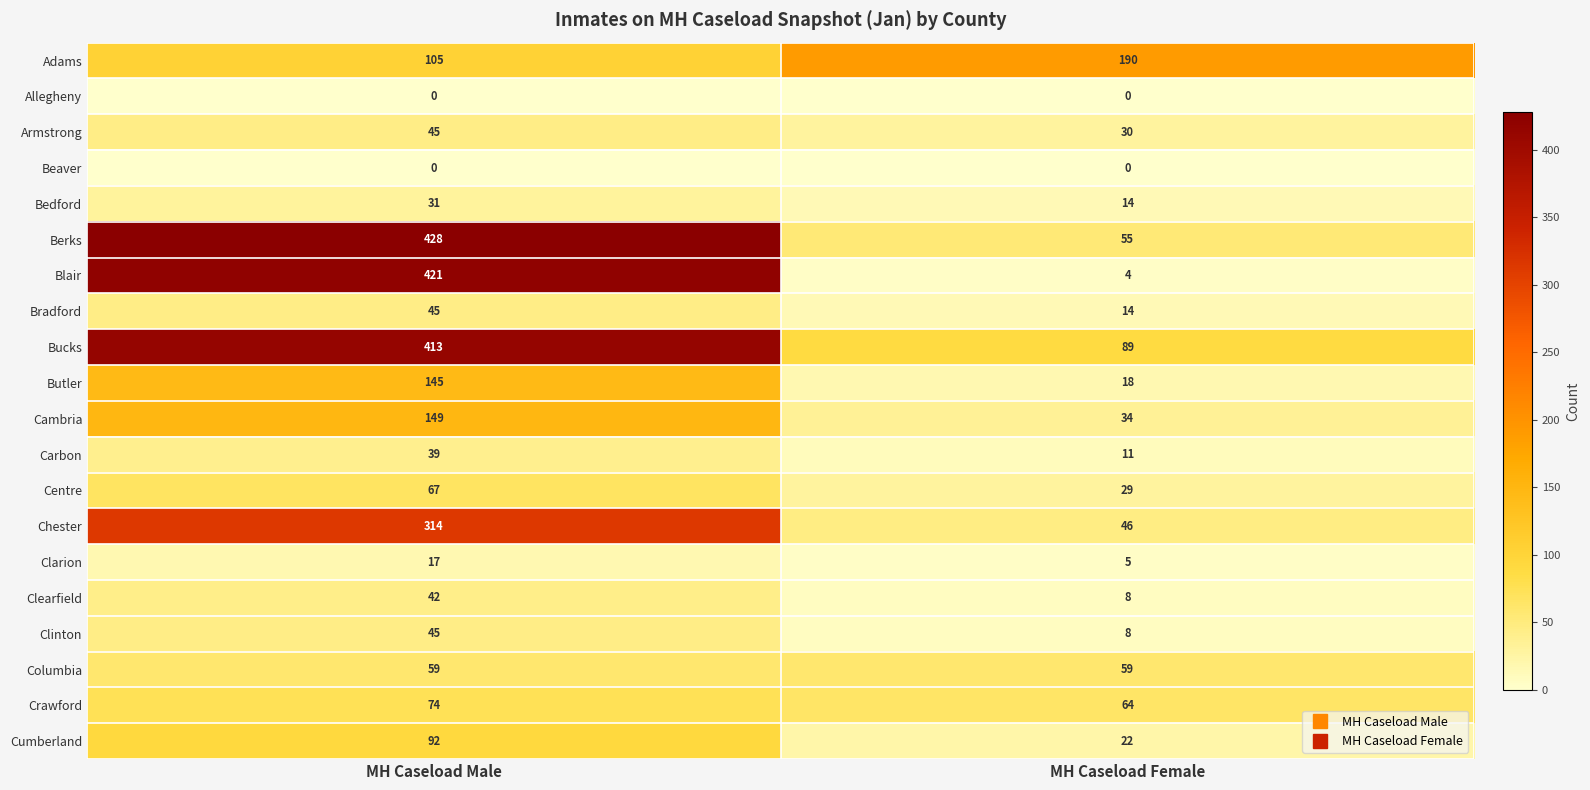

What is the difference between the maximum and minimum values in the Bedford series?

17